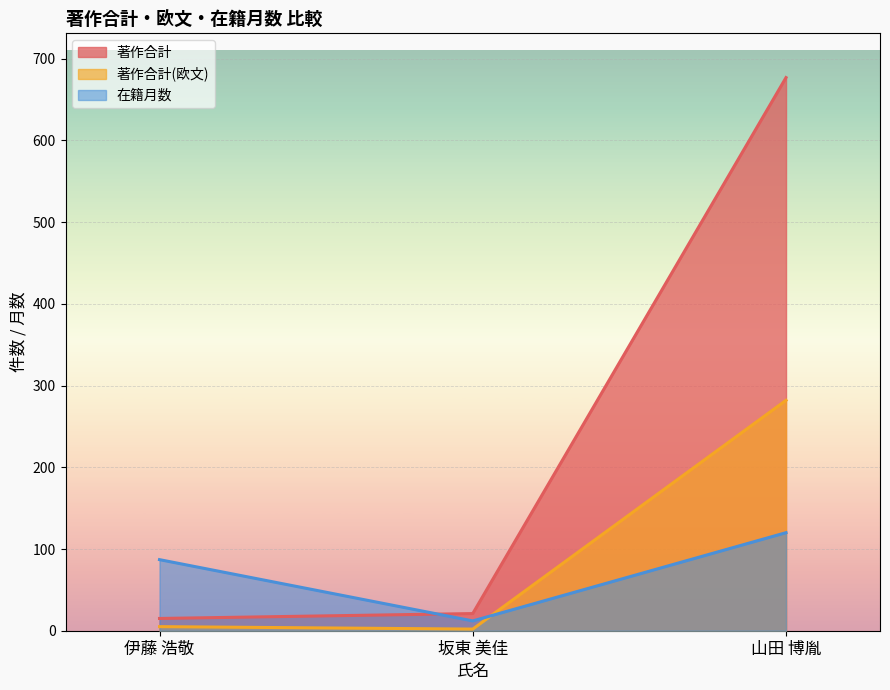

At which category is the sum across all series the highest?

山田 博胤